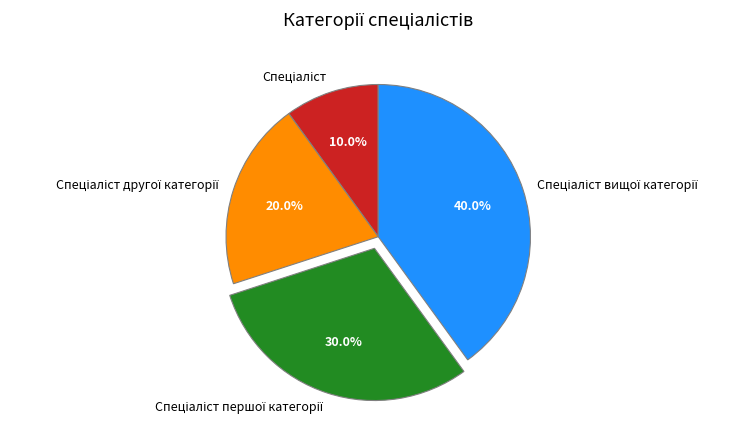

Is there any slice that represents more than half of the pie?

No